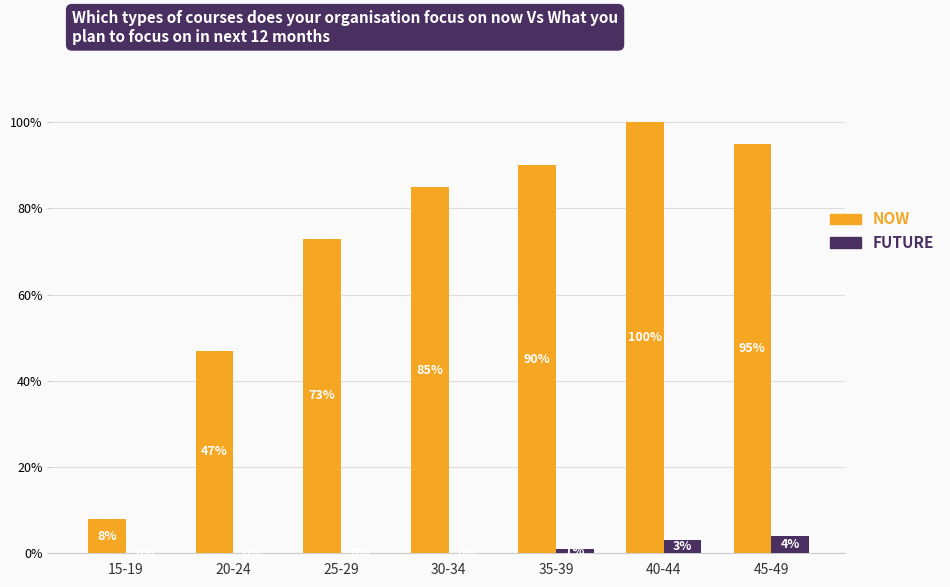

What is the spread (max minus min) of values at 20-24?

47